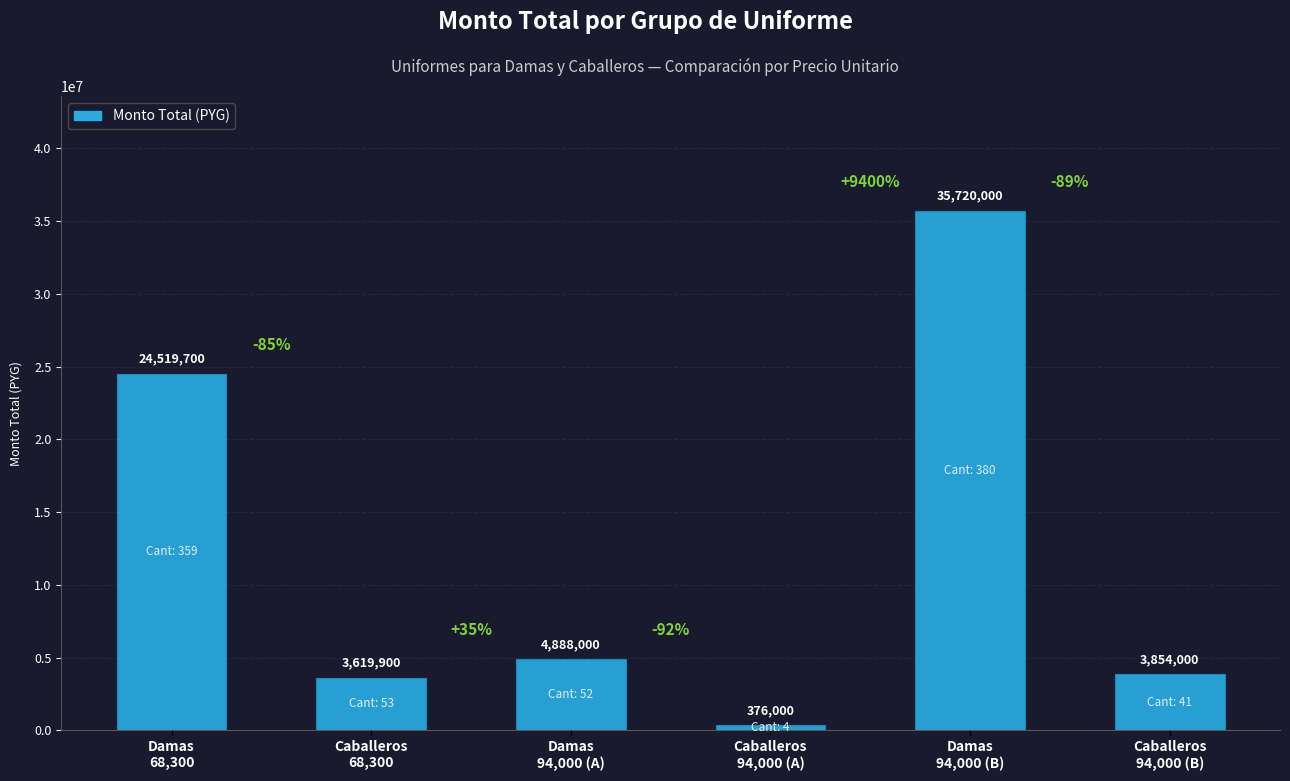

True or false: the data shows 35720000 at Damas
94,000 (B).

True